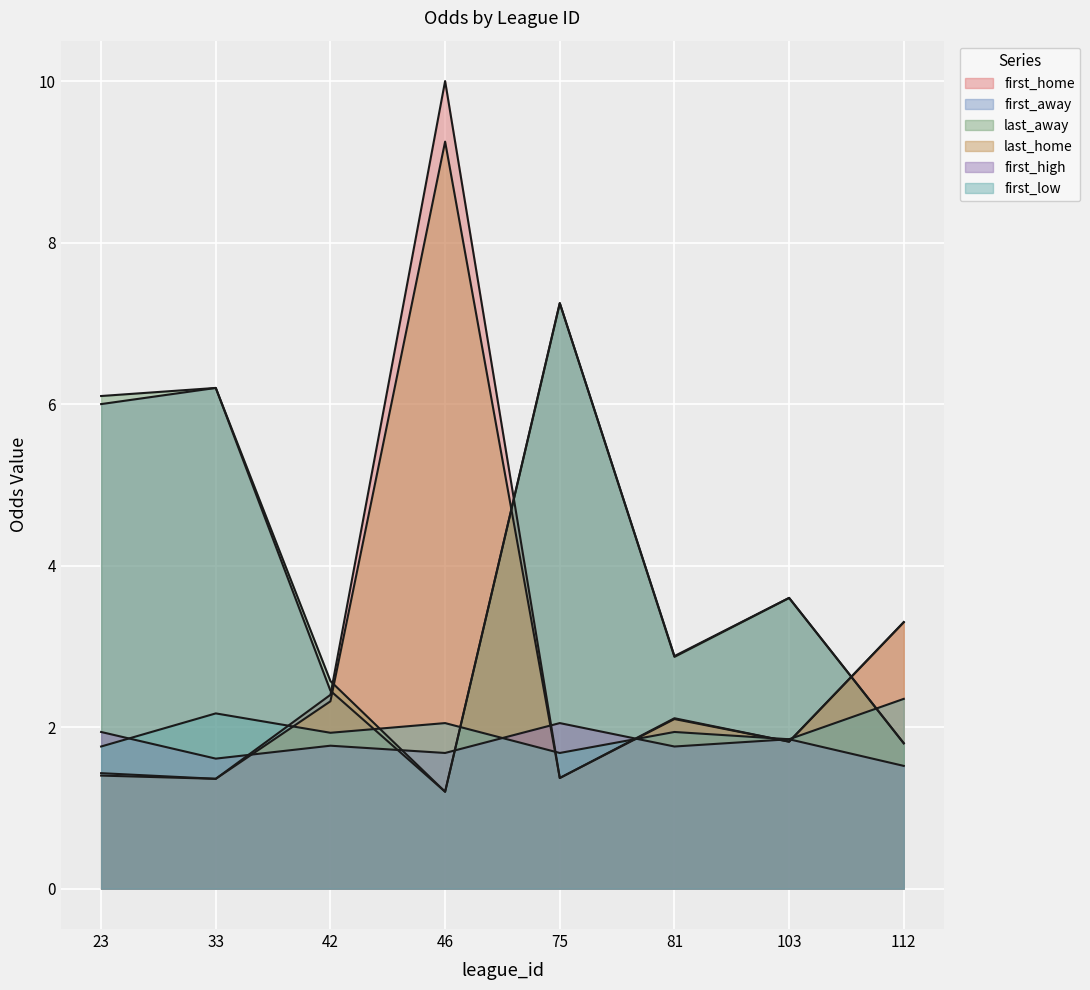

In last_away, how many points are higher than both neighbors (excluding endpoints)?

3